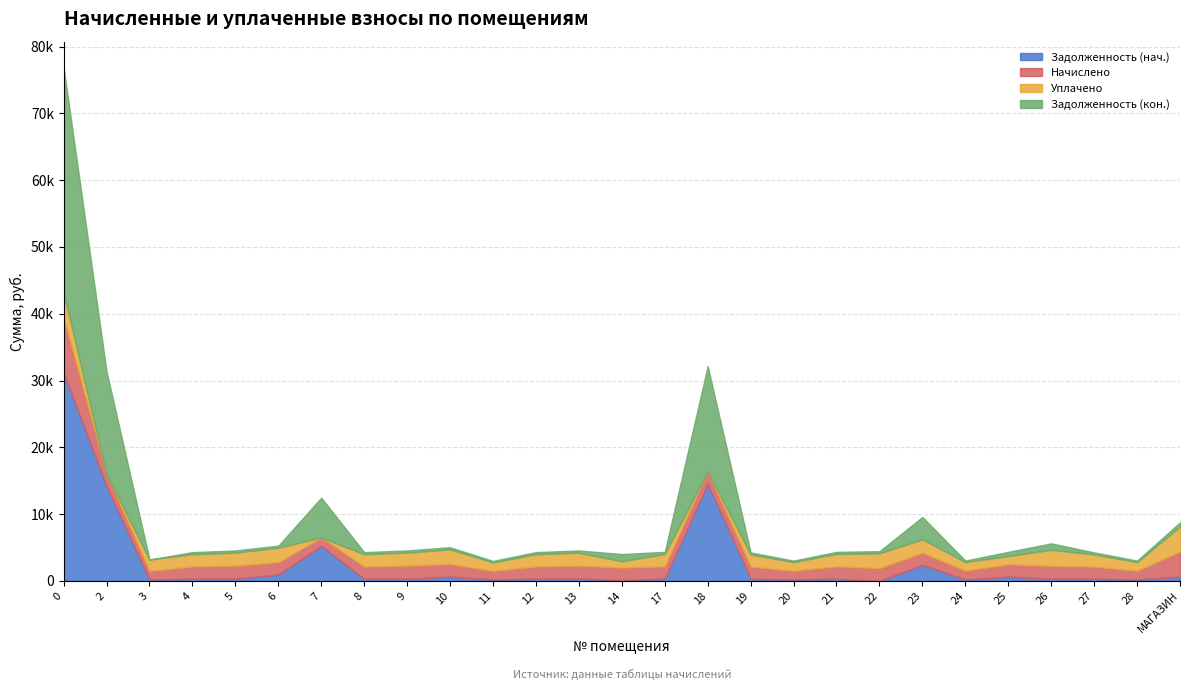

How many interior local peaks does the Уплачено series have?

7